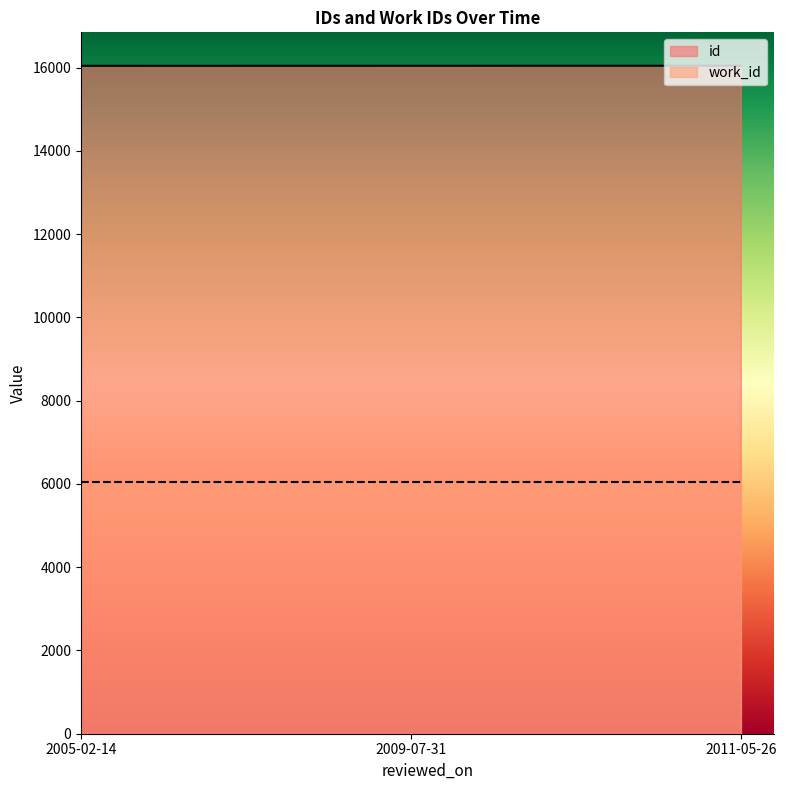

Rank the categories by value from lowest to highest.

2005-02-14, 2009-07-31, 2011-05-26